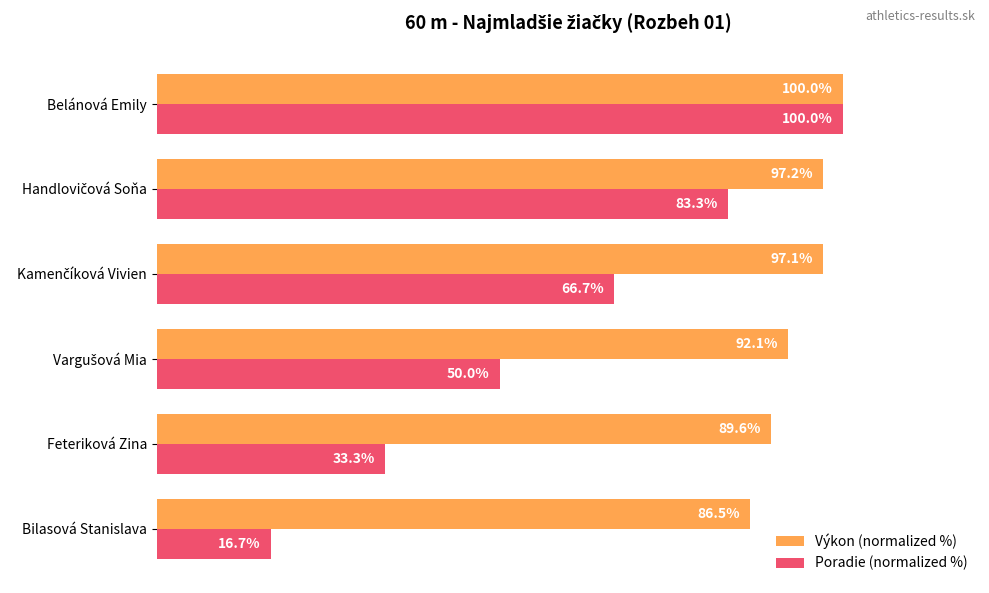

Which series has the widest spread of values?

Poradie (normalized %)